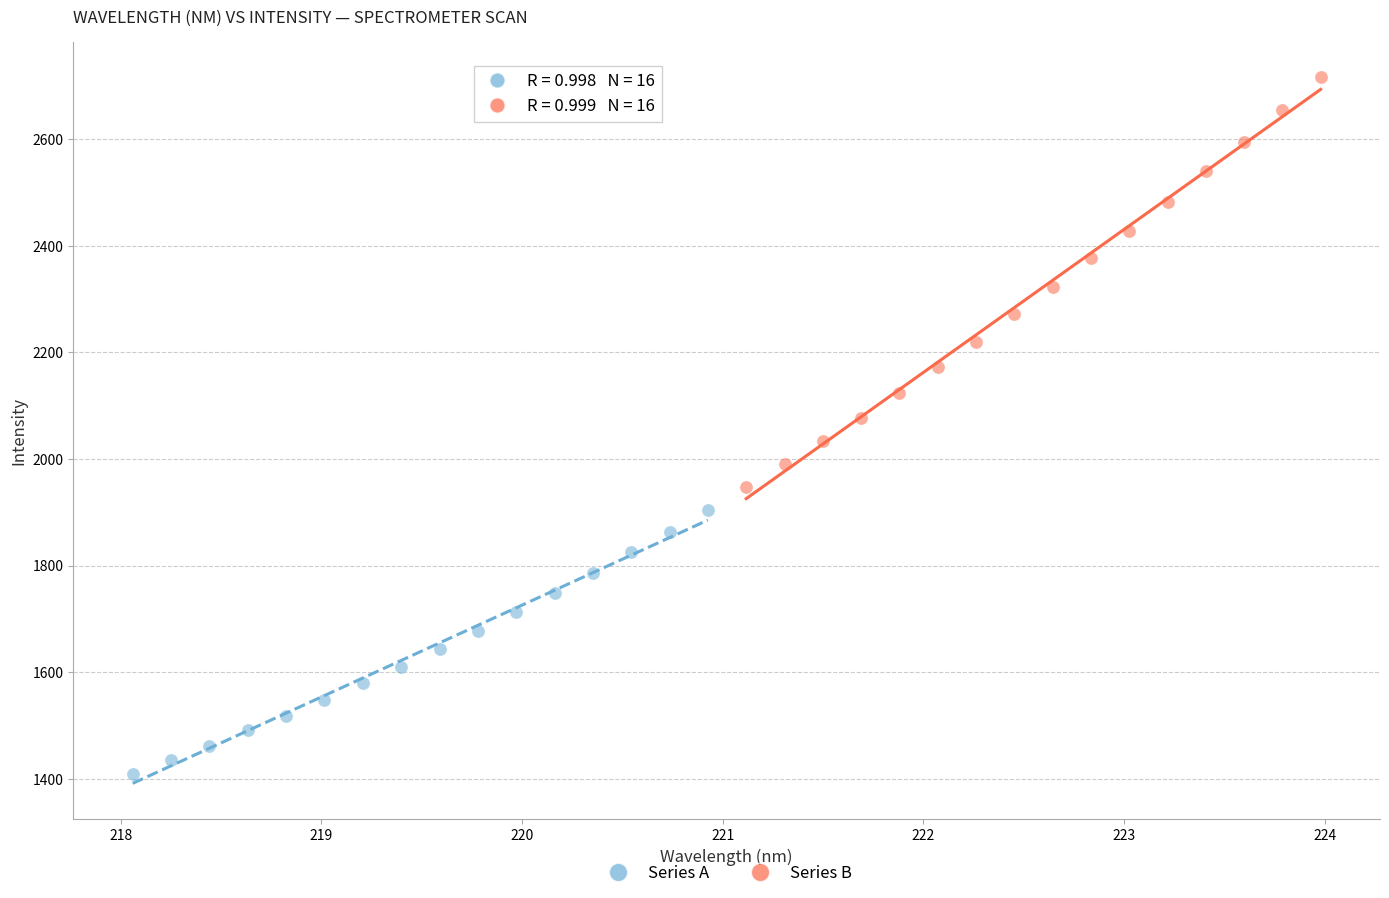

Which series contains the highest Y value?

Series B